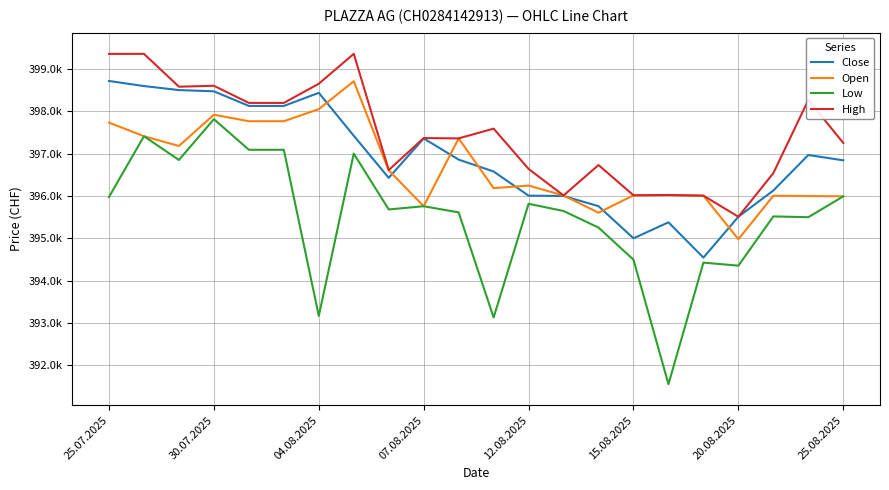

Does the chart display data point markers on the line(s)?

No